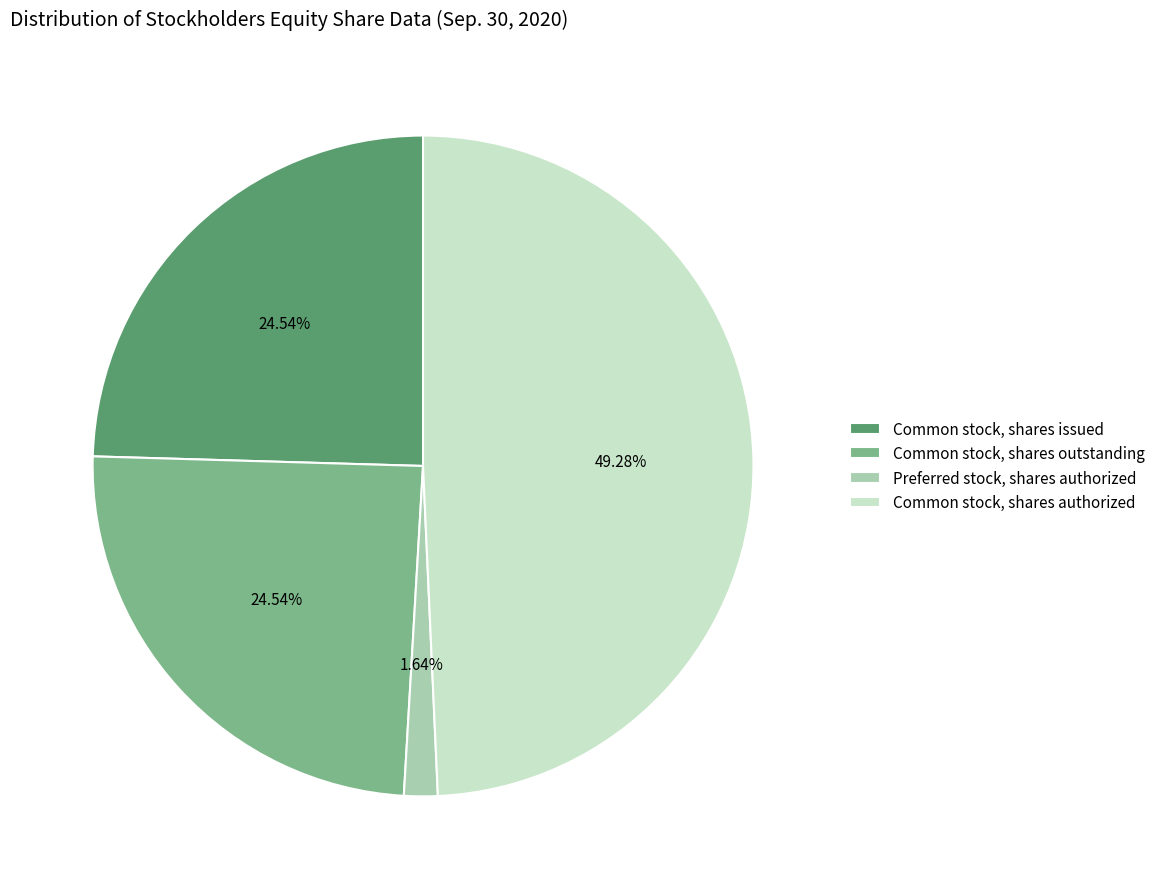

Approximately how many times larger is the value at Common stock, shares issued compared to Common stock, shares authorized?

0.5